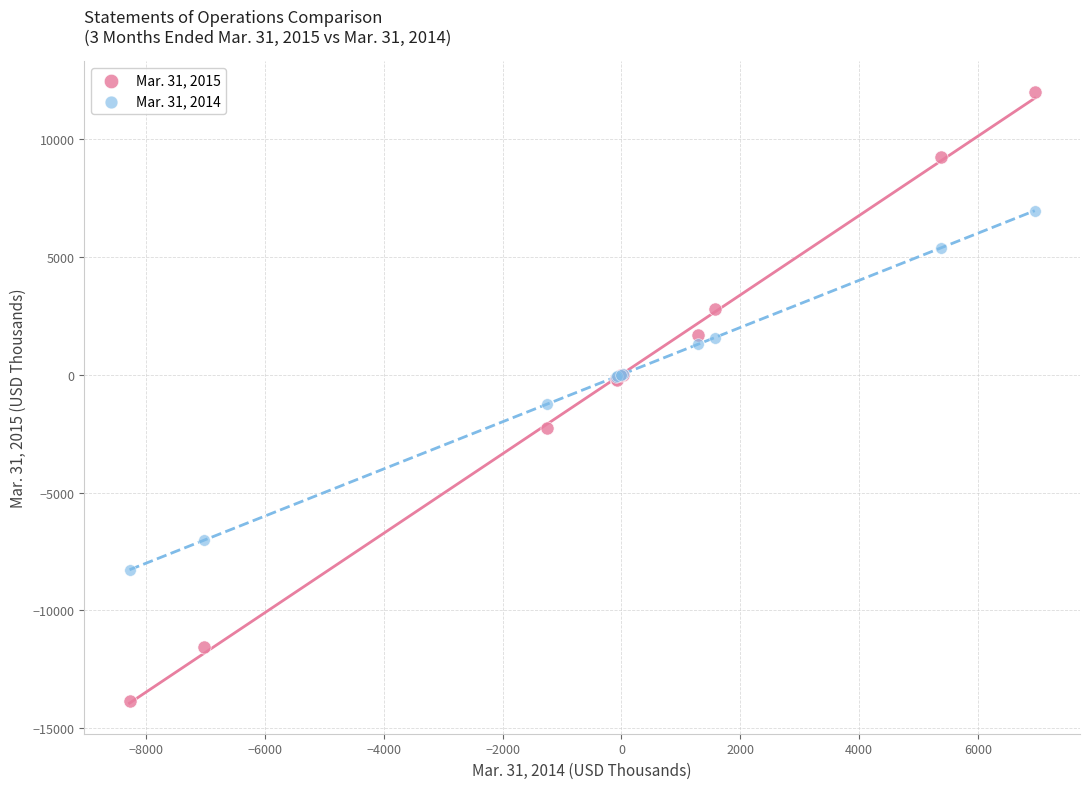

Which series has the widest spread of Y values?

Mar. 31, 2015